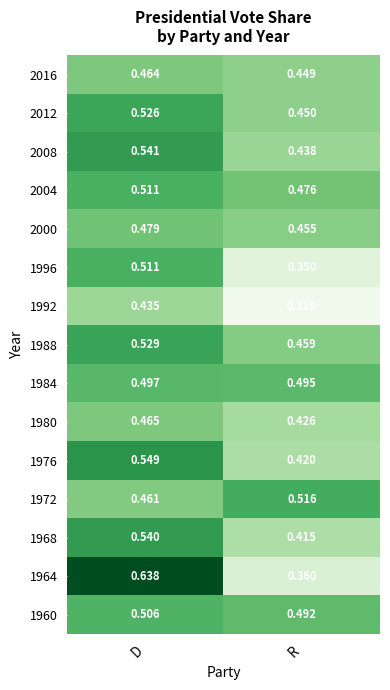

How many data points does each series have?

2